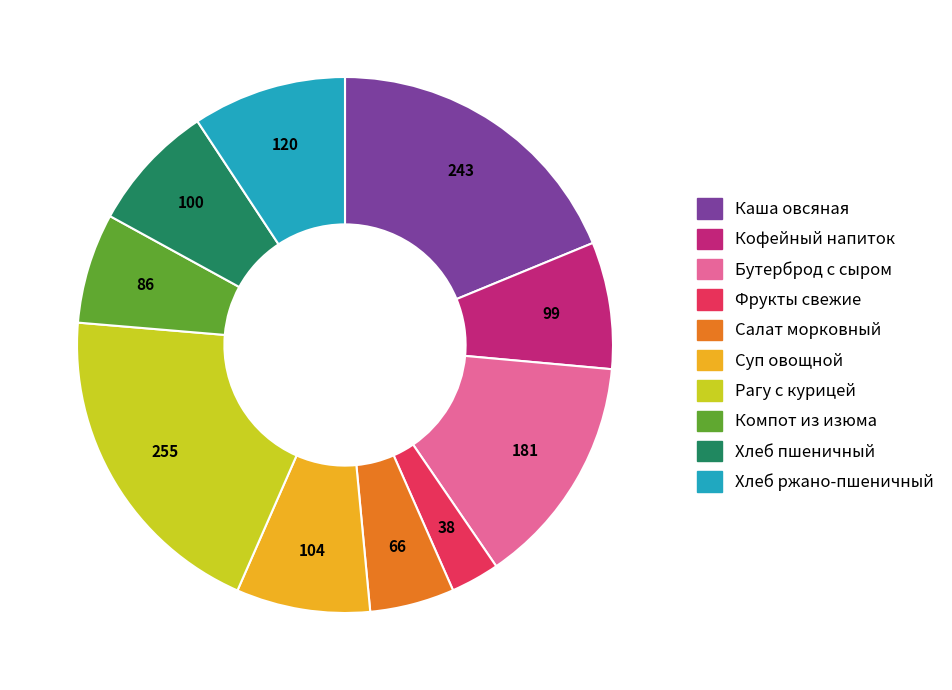

Count the number of slices in the pie.

10